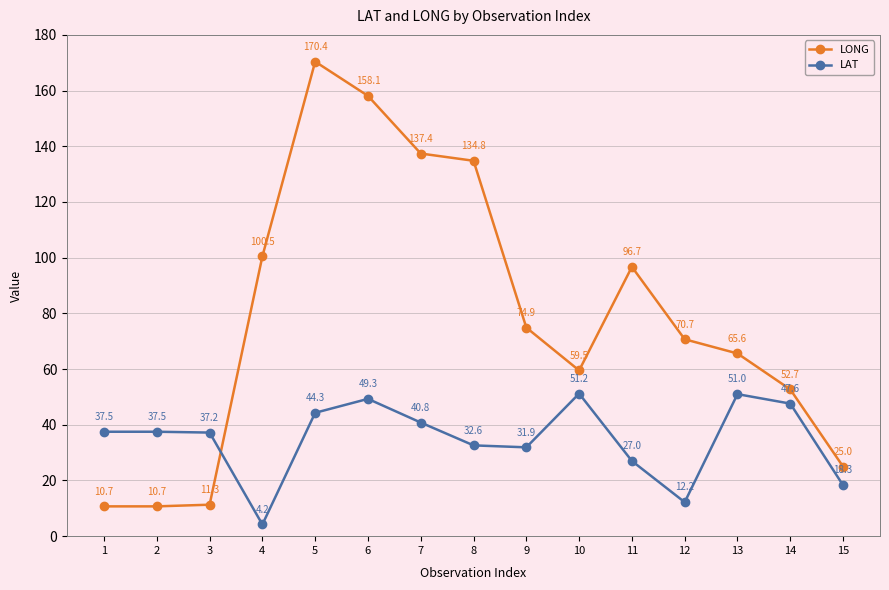

Is this an area chart (filled region under the line)?

No